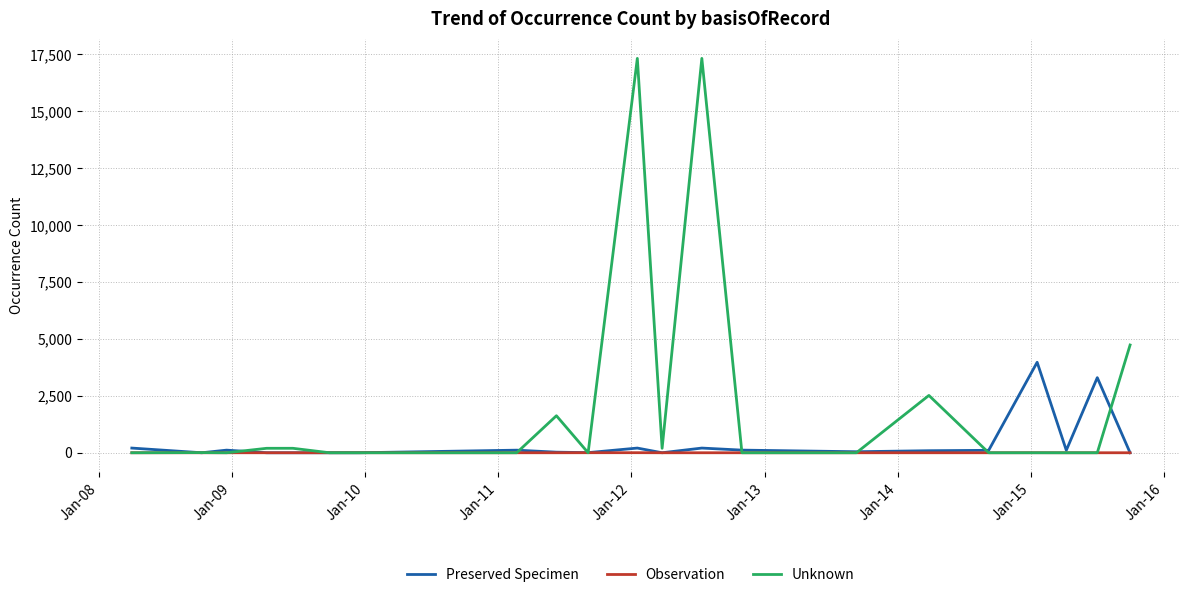

Which series has the largest total across all categories?

Unknown